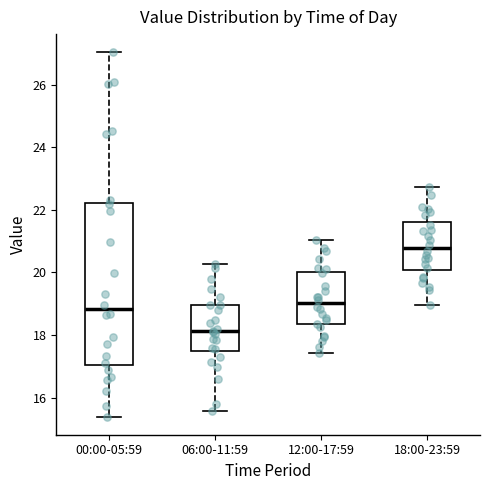

Reading left to right, read every box against the y-axis: the position of its median line, the range the box covers, and the ends of its whiskers. The values are not printed on the chart, so give them approximately, as read against the axis.

00:00-05:59: median 18.8, box 17.0 to 22.2, whiskers 15.4 to 27.0
06:00-11:59: median 18.2, box 17.6 to 19.0, whiskers 15.6 to 20.2
12:00-17:59: median 19.0, box 18.4 to 20.0, whiskers 17.4 to 21.0
18:00-23:59: median 20.8, box 20.0 to 21.6, whiskers 19.0 to 22.8